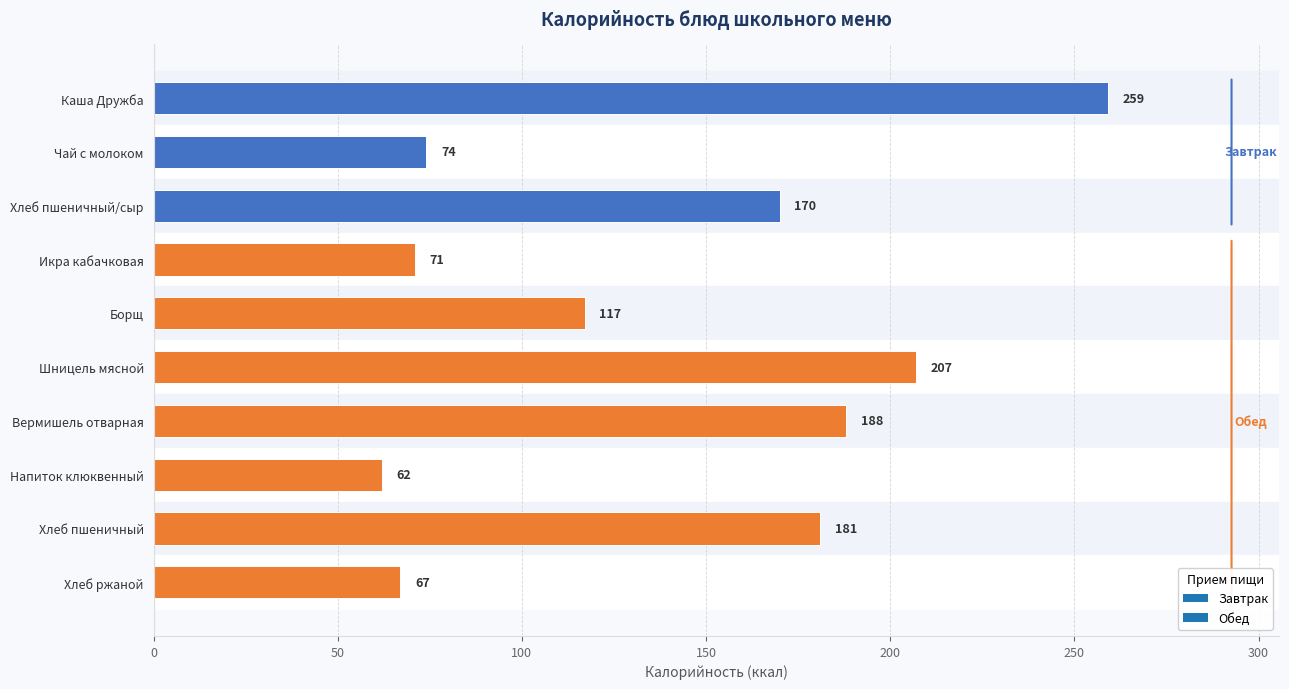

What is the label of the 1st bar from the bottom?

Хлеб ржаной